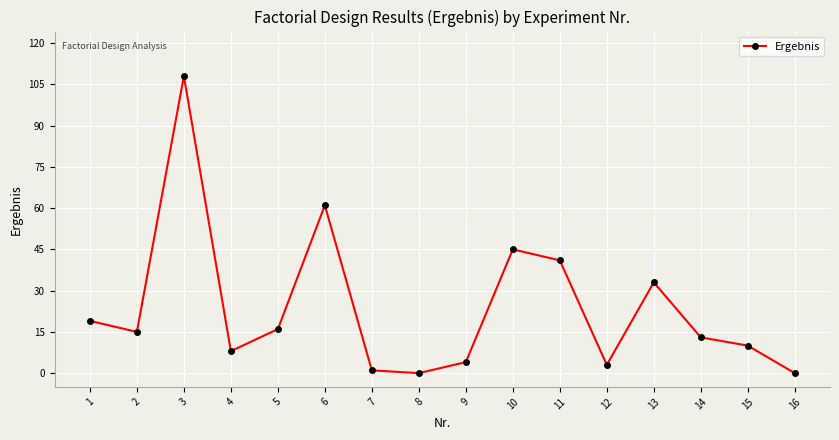

What is the change in value from 12 to 13?

+30